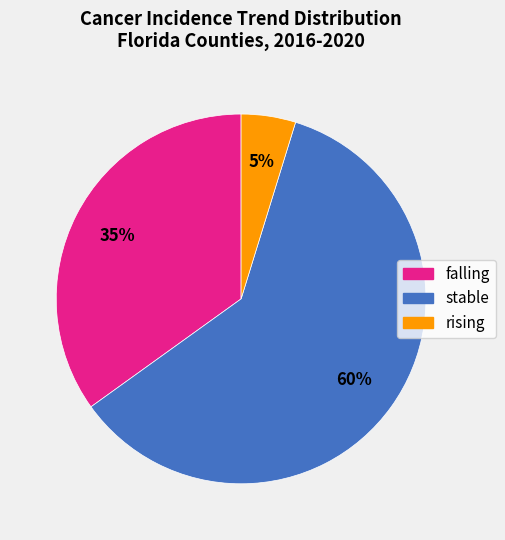

What is the largest slice in the pie chart?

stable